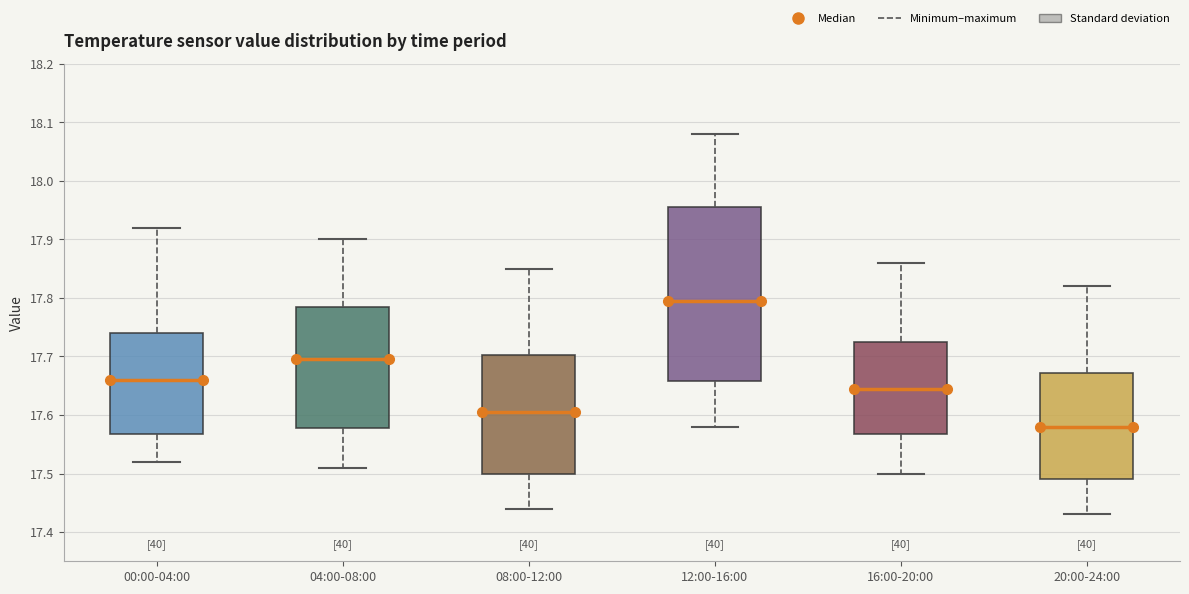

Which box has the highest median line?

12:00-16:00